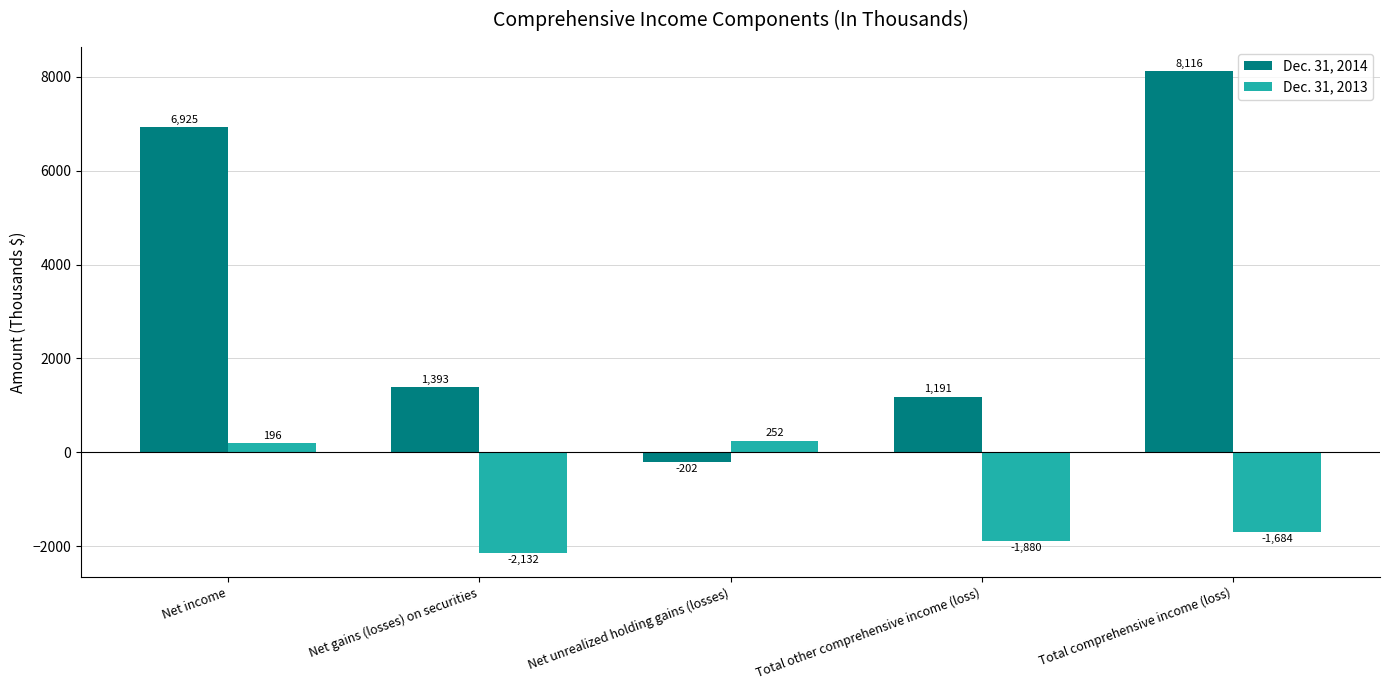

Between Total other comprehensive income (loss) and Total comprehensive income (loss), which series saw the biggest shift?

Dec. 31, 2014